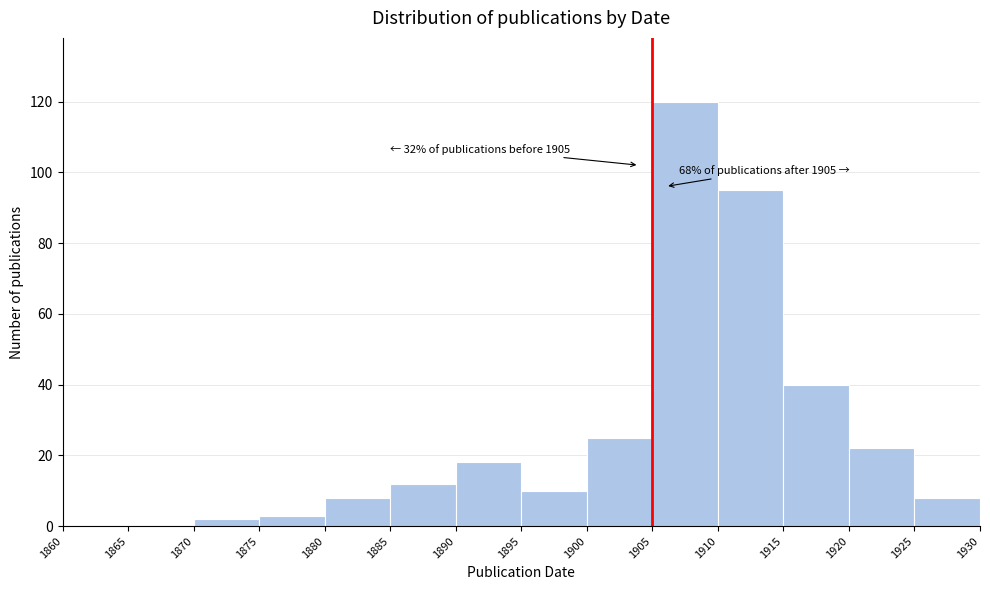

Over which range of the x-axis is the bar tallest?

1905 to 1910